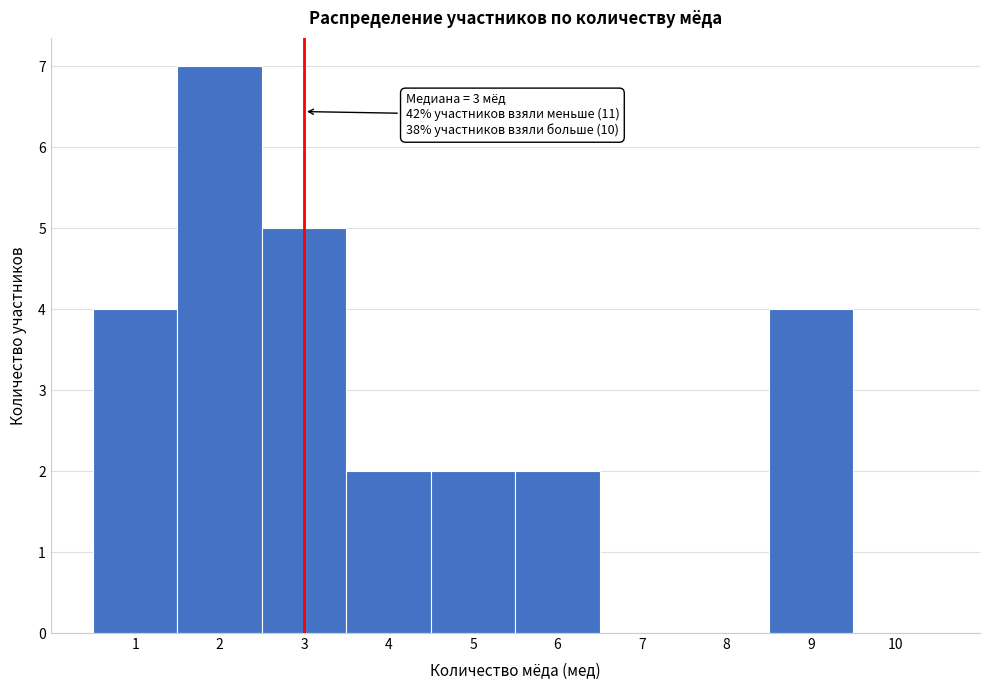

Which range on the x-axis has the tallest bar?

1.5 to 2.5